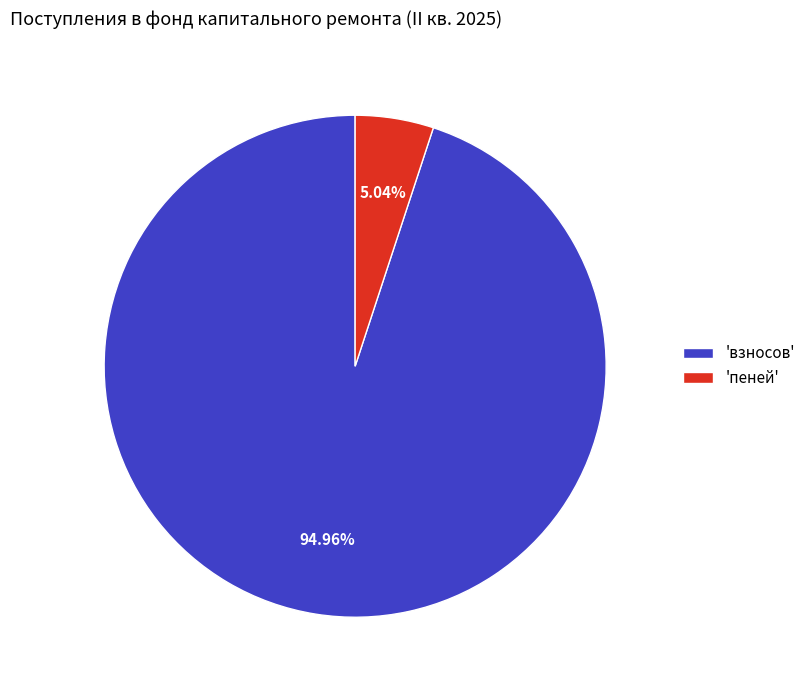

Rank the categories by value from highest to lowest.

'взносов', 'пеней'